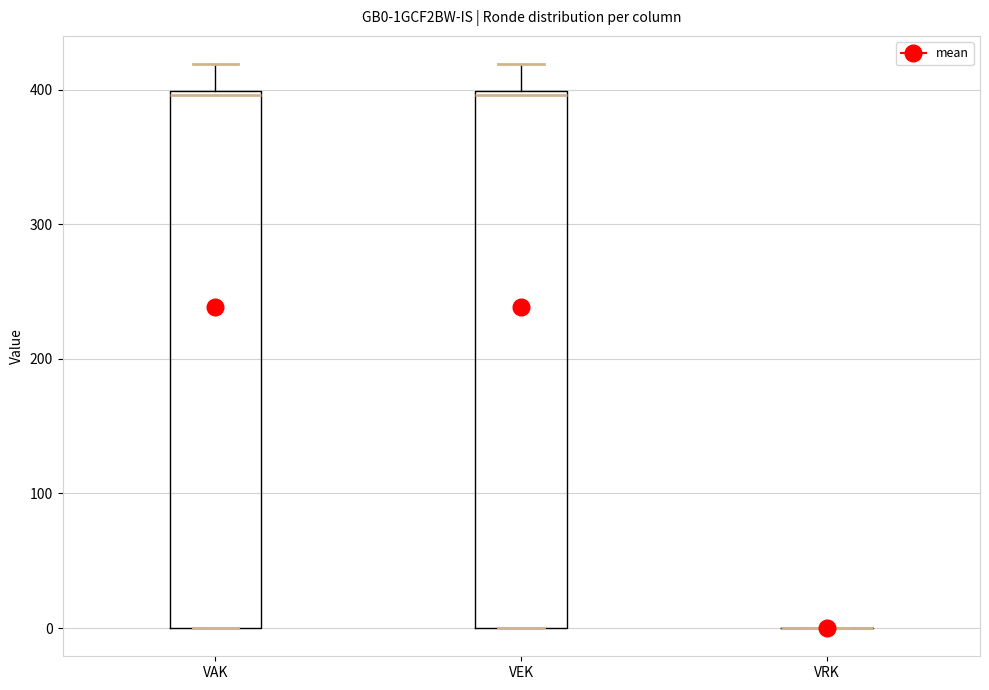

Reading left to right, transcribe this box plot: for each box, give where its median line is, the range the box spans, and where its two whiskers end, as read against the y-axis. The values are not printed on the chart, so give them approximately, as read against the axis.

VAK: median 400, box 0 to 400, whiskers 0 to 420
VEK: median 400, box 0 to 400, whiskers 0 to 420
VRK: box collapsed to a line at 0, whiskers 0 to 0